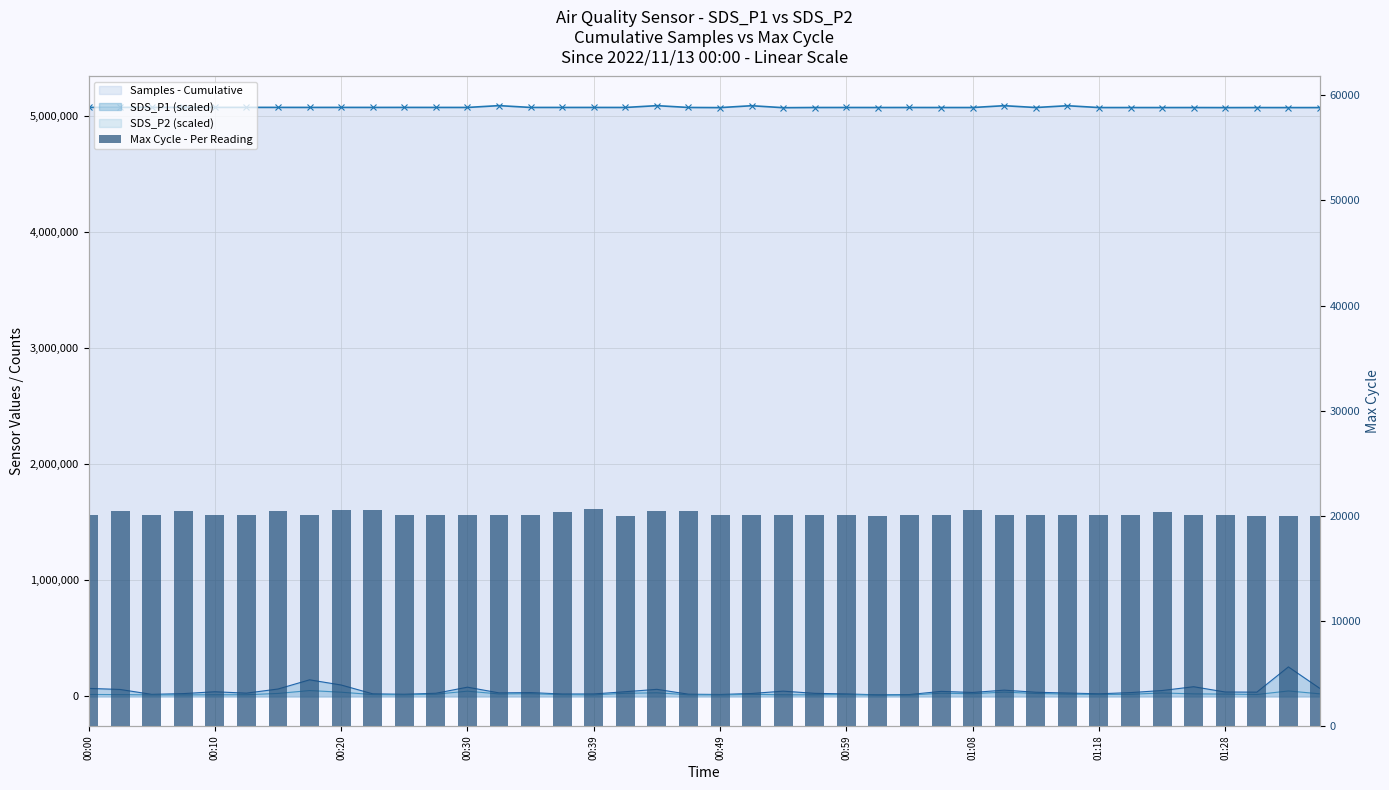

What is the difference between the SDS_P1 (scaled) values at 20 and 01:08?

126254.0